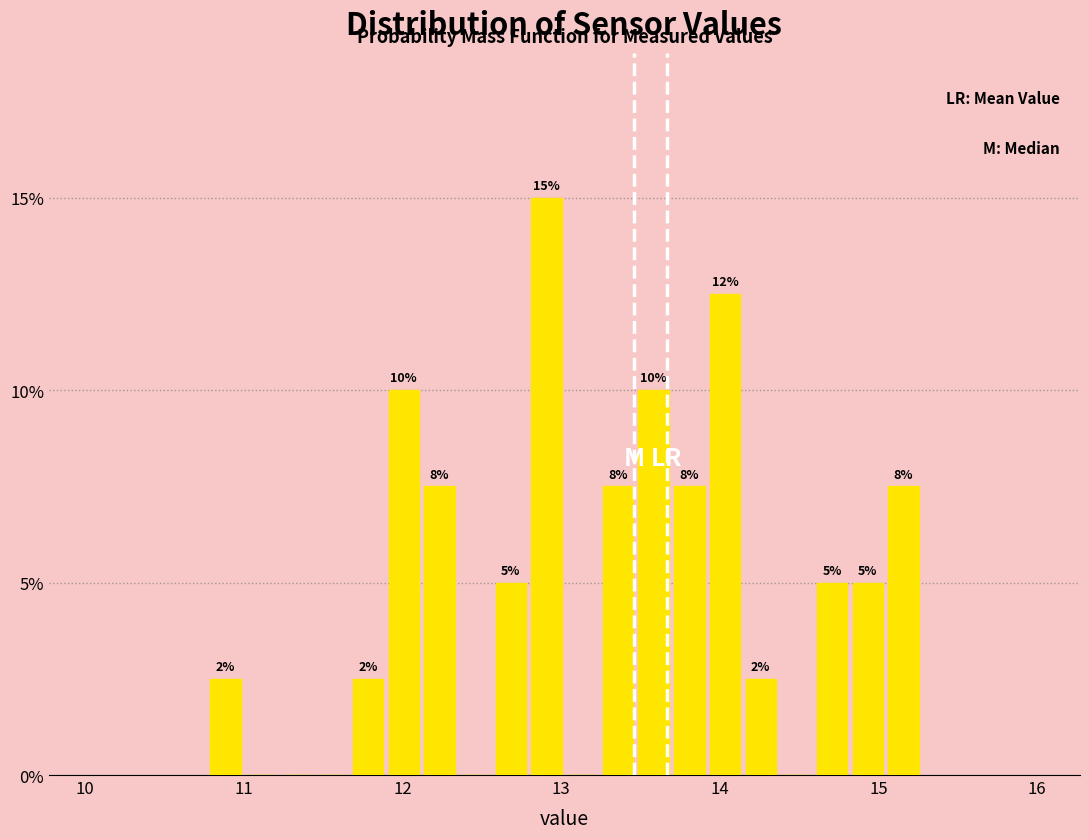

Around what value on the x-axis is the tallest bar? Give the approximate position of its centre, as read against the axis.

12.9